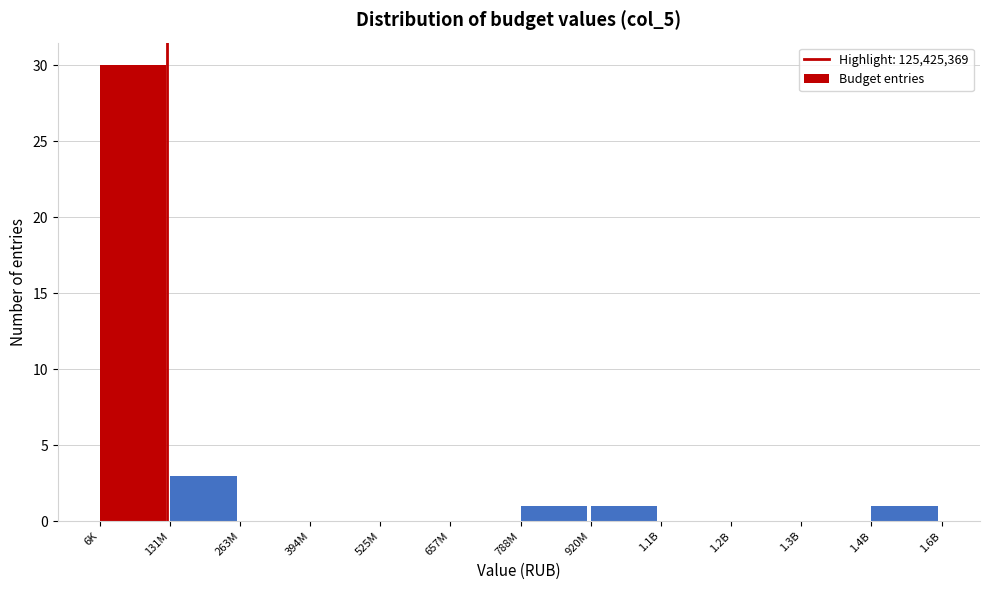

Reading right to left, what are all the values shown in this chart?

1.4B=1	1.3B=0	1.2B=0	1.1B=0	920M=1	788M=1	657M=0	525M=0	394M=0	263M=0	131M=3	6K=30